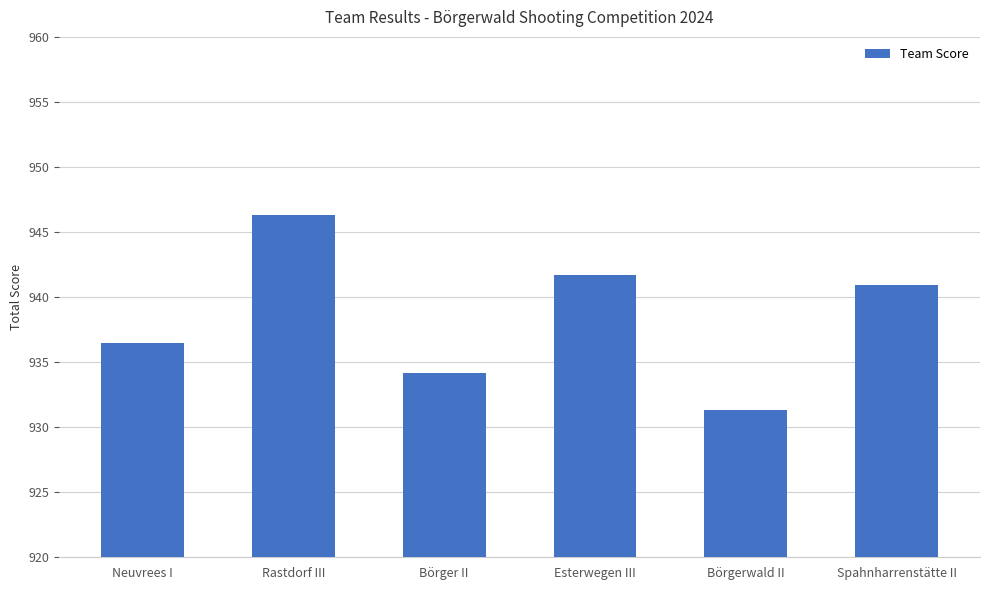

At which category does the chart reach its peak across all series?

Rastdorf III